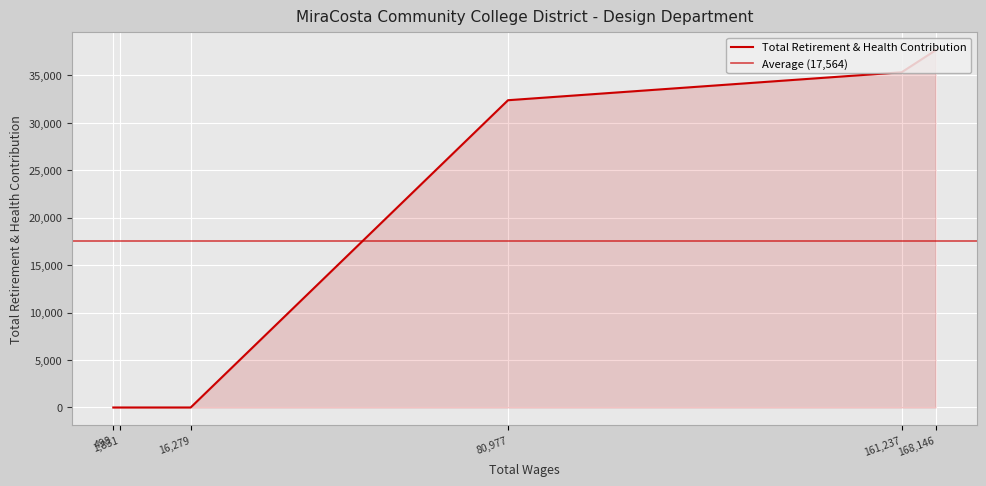

True or false: there are more than 2 points higher than both neighbors.

False